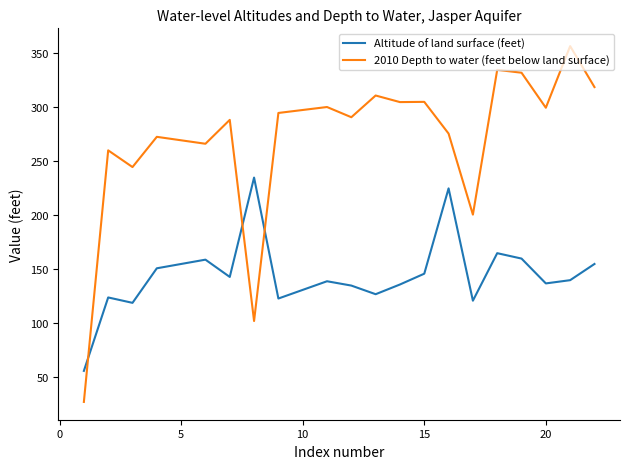

Rank the series by their maximum value, from highest to lowest.

2010 Depth to water (feet below land surface), Altitude of land surface (feet)